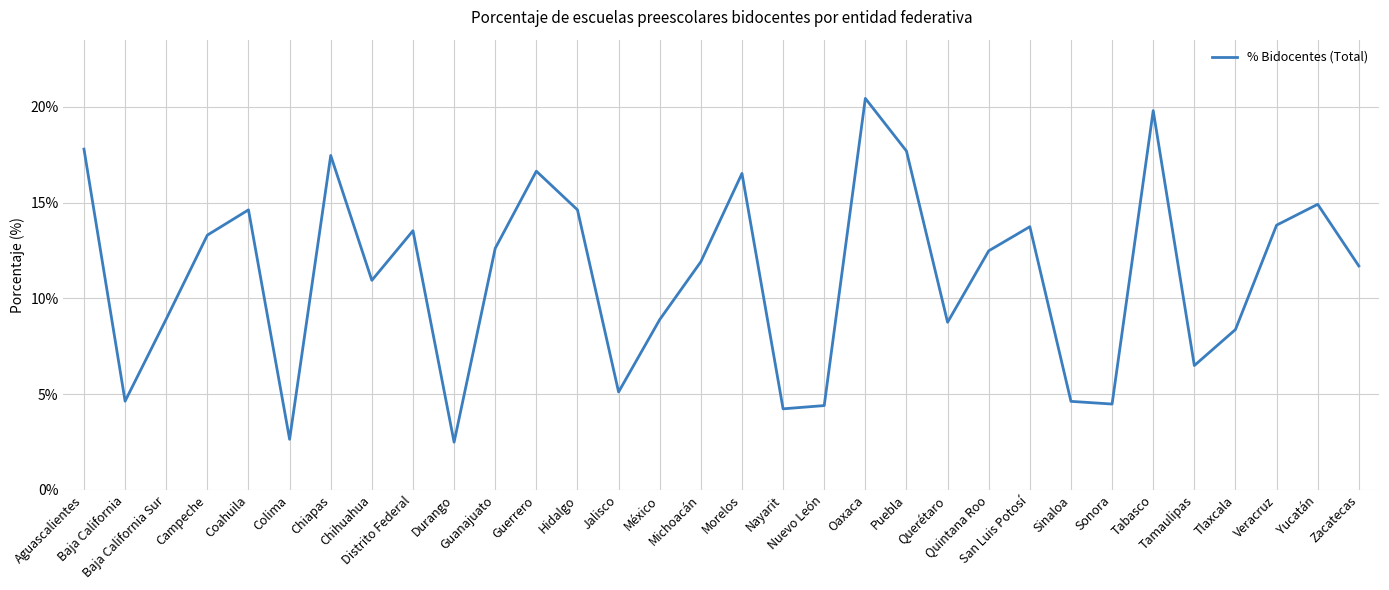

What is the average value?

11.2